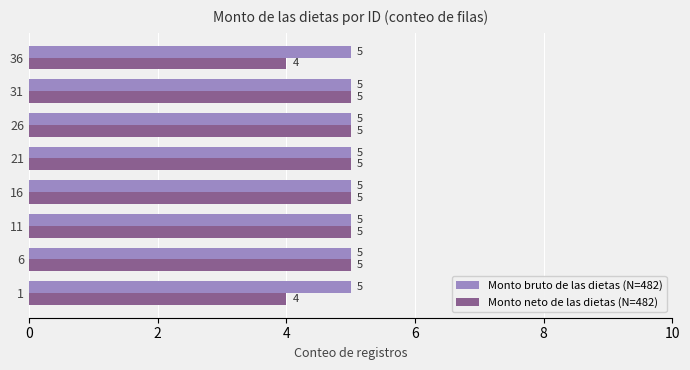

What is the sum of all Monto bruto de las dietas (N=482) values?

40